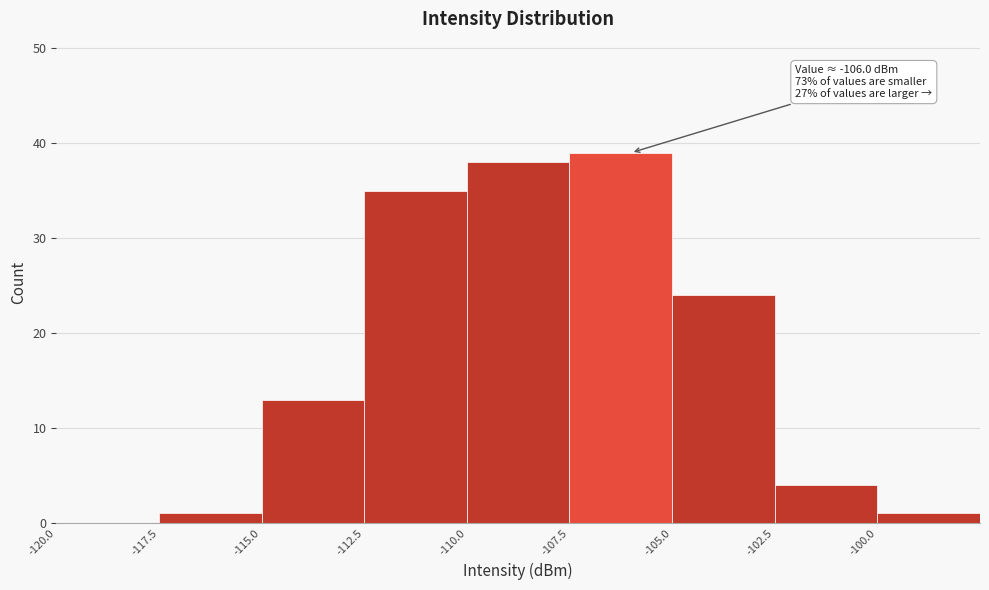

Which range on the x-axis has the tallest bar?

-107.5 to -105.0